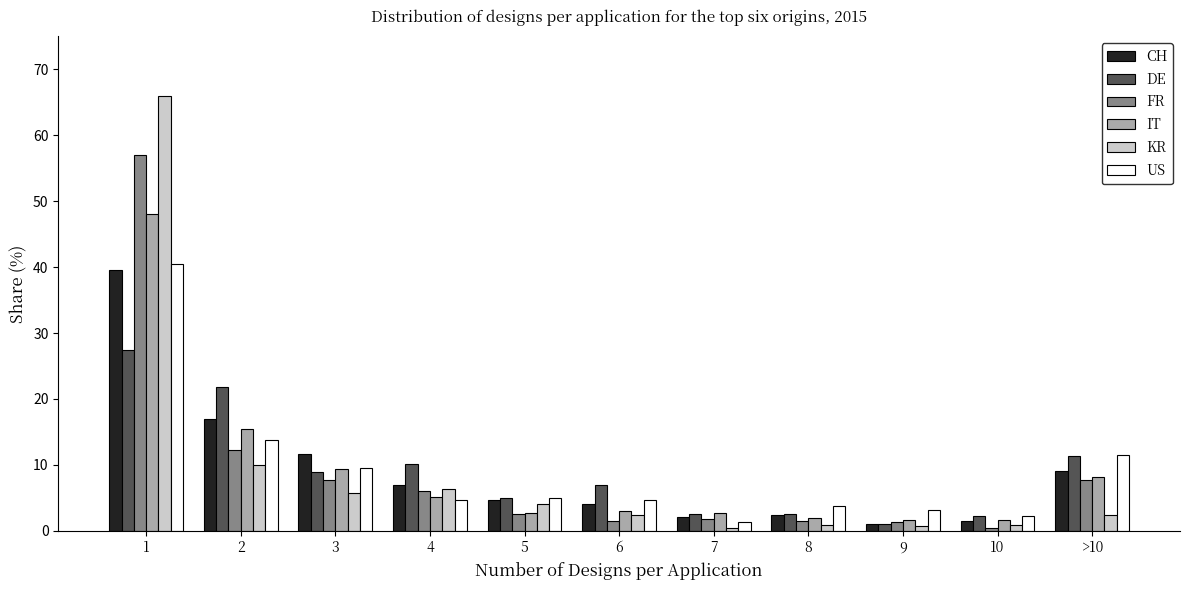

What is the difference between the US values at 10 and 6?

2.3